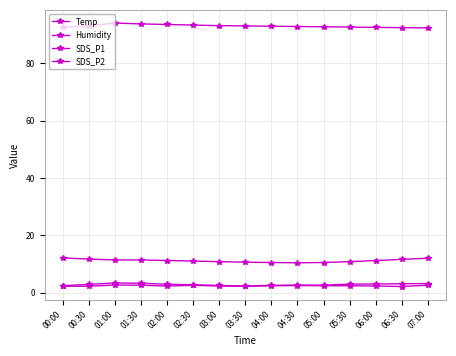

How many interior local peaks does the Humidity series have?

1